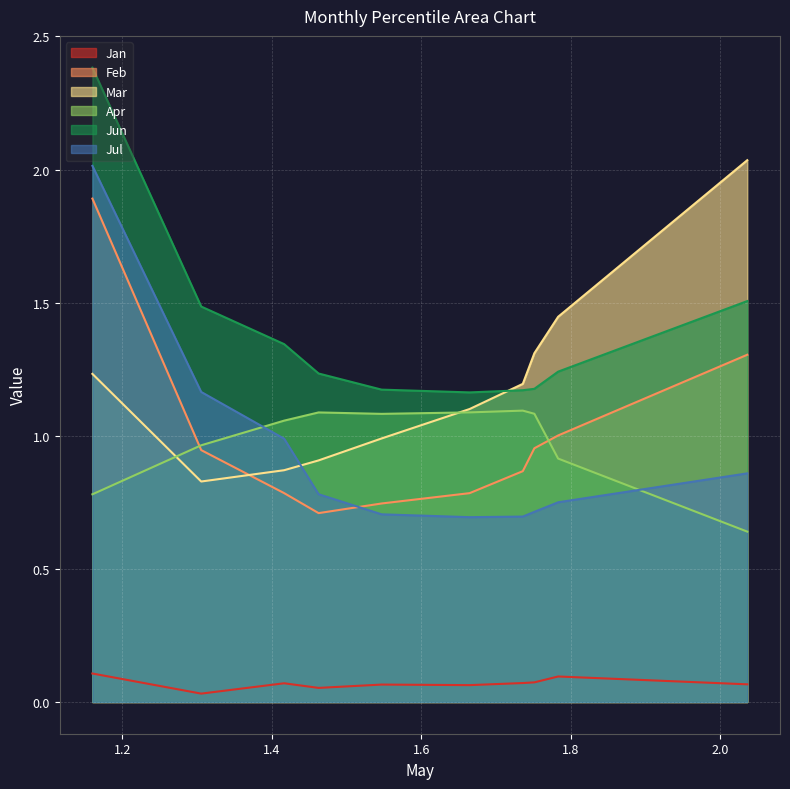

List the series in order of their peak value, lowest first.

Jan, Apr, Feb, Jul, Mar, Jun